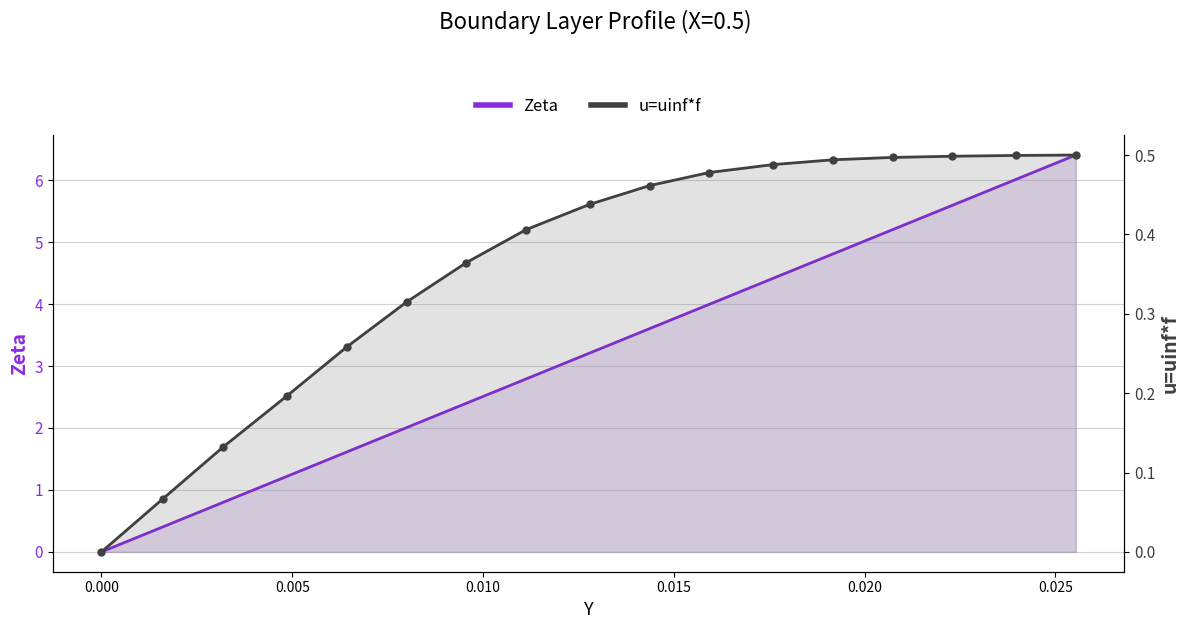

What is the difference between the second highest and minimum values in the u=uinf*f series?

0.5